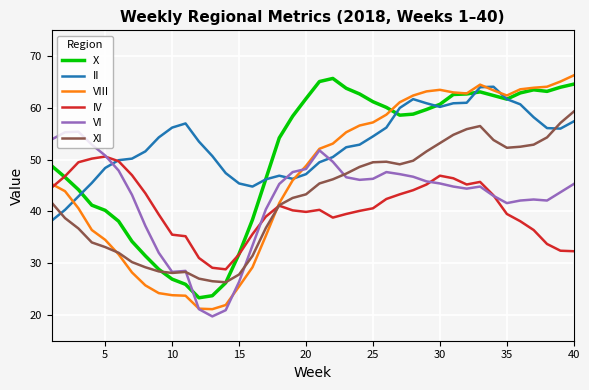

Which series has the largest total across all categories?

II